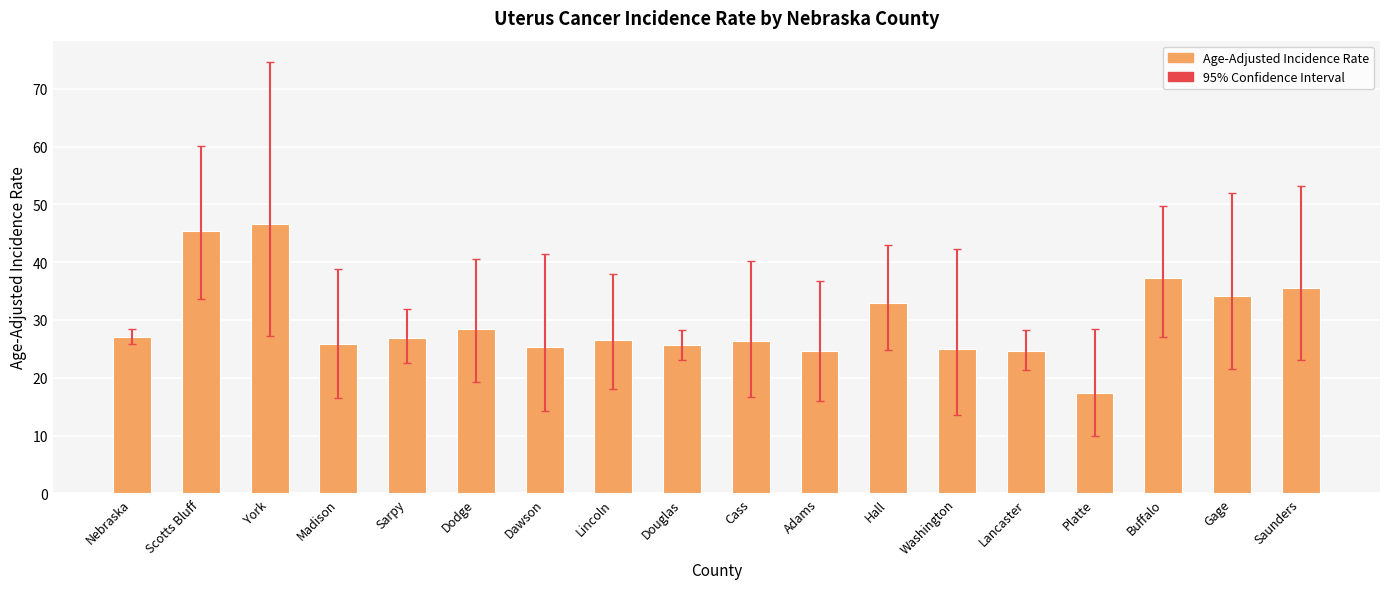

What is the change in value from Lincoln to Douglas?

-0.9